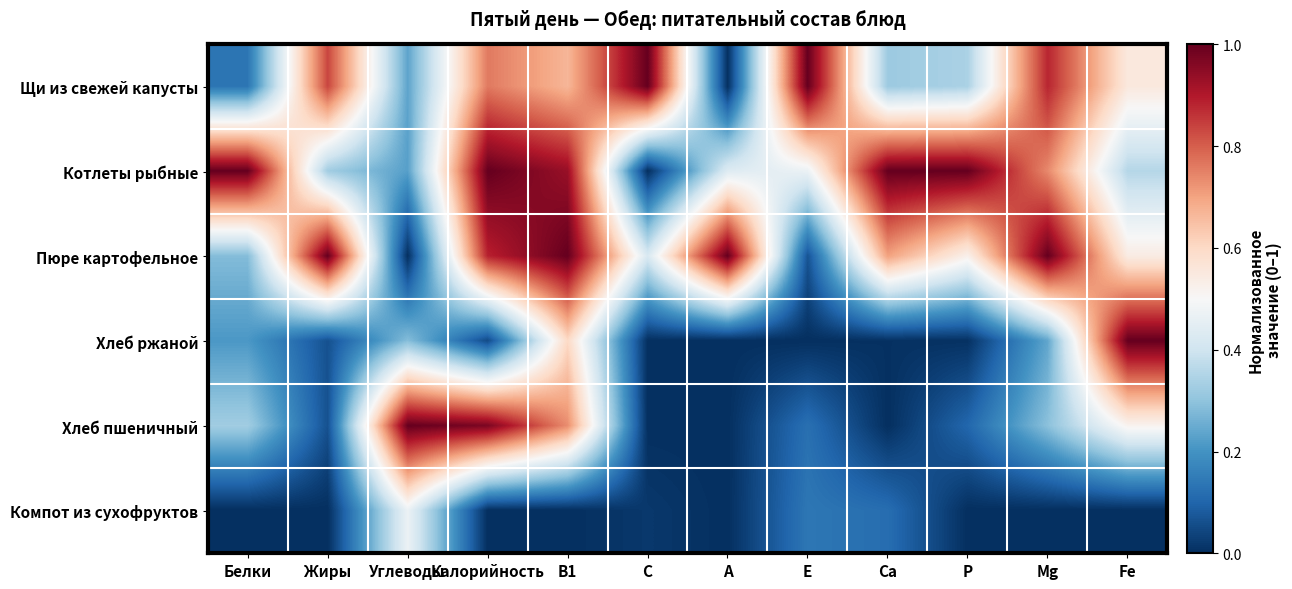

Which label corresponds to the smallest value in the chart?

А